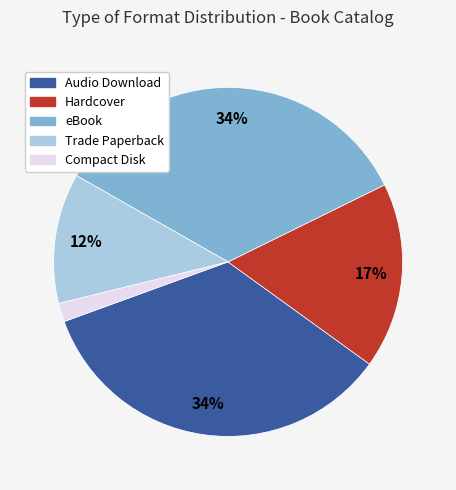

What is the ratio of the value at Hardcover to the value at Trade Paperback?

1.4